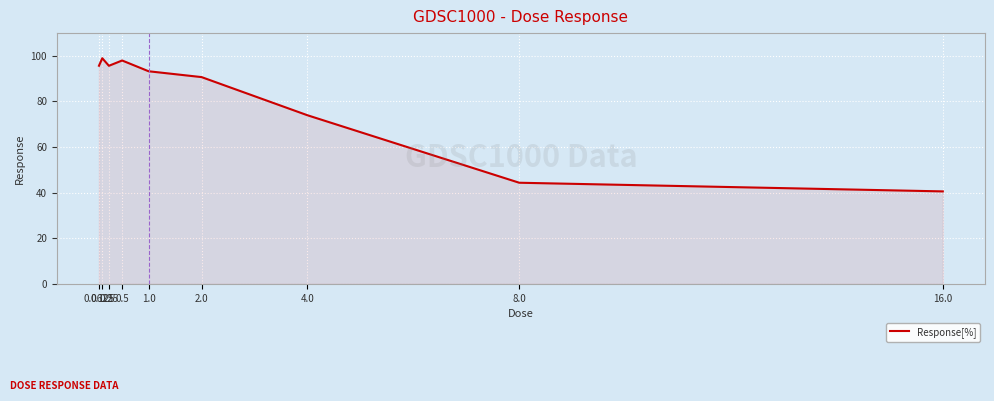

What is the change in value from 0.5 to 4.0?

-24.0